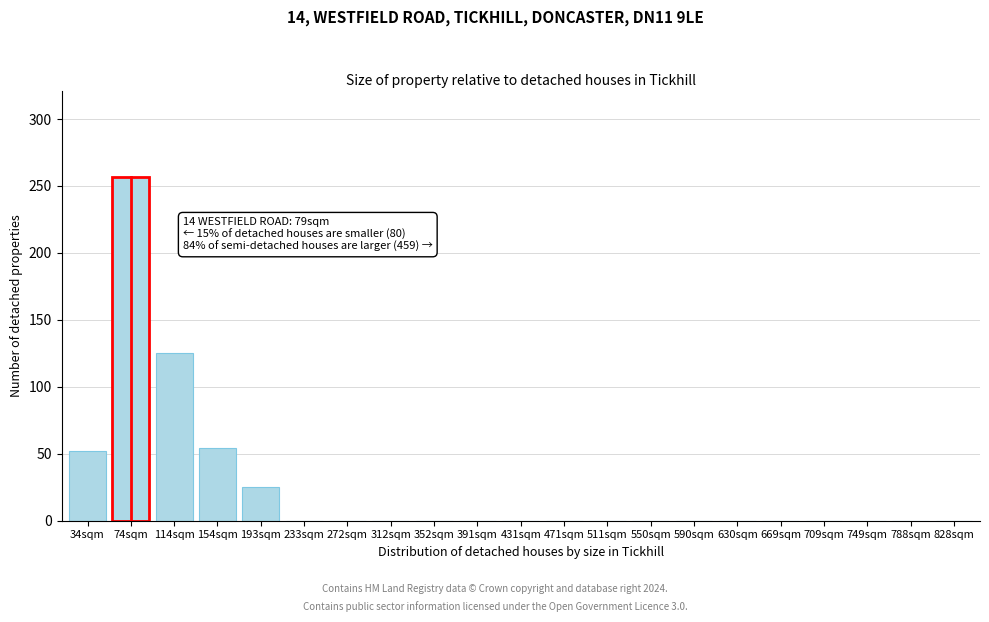

Reading right to left, extract all data points from this chart.

828sqm=0	788sqm=0	749sqm=0	709sqm=0	669sqm=0	630sqm=0	590sqm=0	550sqm=0	511sqm=0	471sqm=0	431sqm=0	391sqm=0	352sqm=0	312sqm=0	272sqm=0	233sqm=0	193sqm=25	154sqm=54	114sqm=125	74sqm=257	34sqm=52